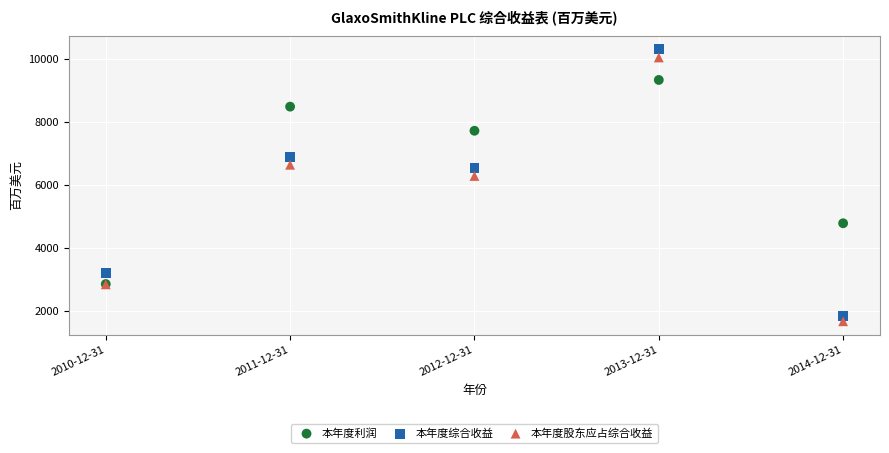

In the 本年度综合收益 series, what Y value is closest to 6063?

6523